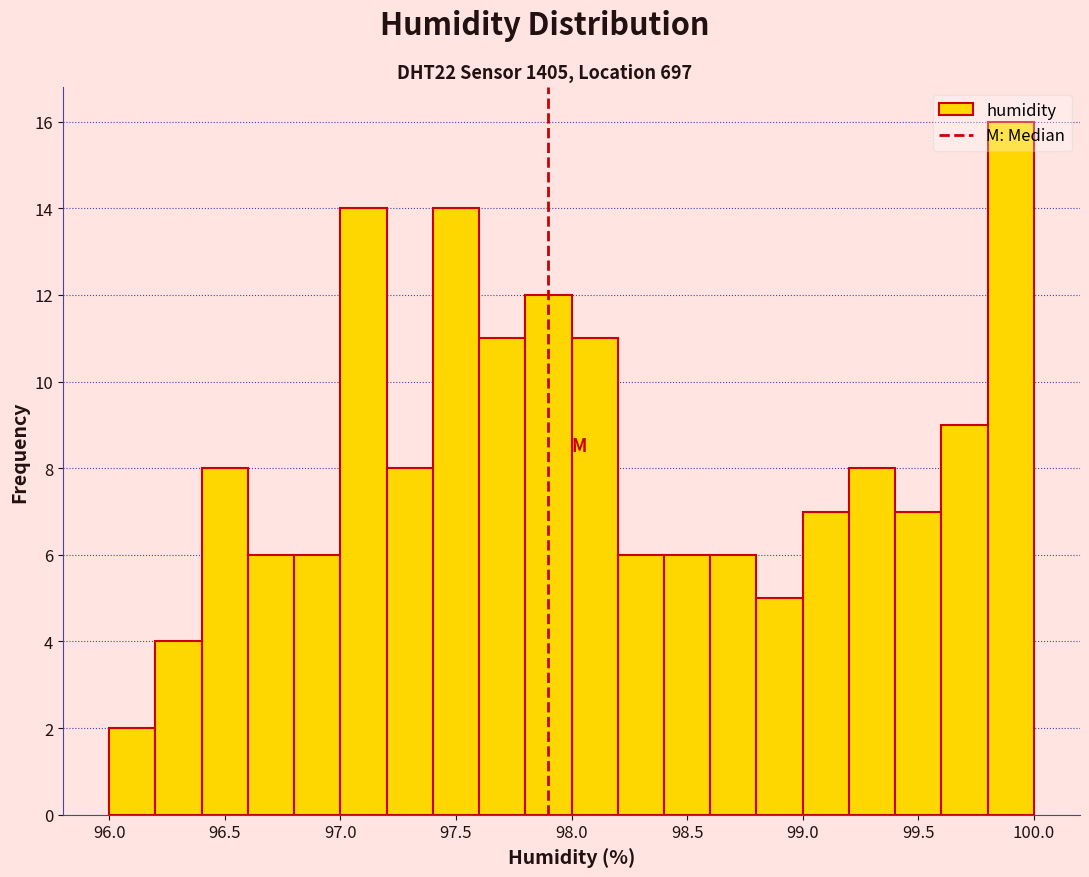

Reading left to right, transcribe this chart: for each bar, give the range it covers on the x-axis and its height. The values are not printed on the chart, so give them approximately, as read against the axis.

96.0 to 96.2: 2
96.2 to 96.4: 4
96.4 to 96.6: 8
96.6 to 96.8: 6
96.8 to 97.0: 6
97.0 to 97.2: 14
97.2 to 97.4: 8
97.4 to 97.6: 14
97.6 to 97.8: 11
97.8 to 98.0: 12
98.0 to 98.2: 11
98.2 to 98.4: 6
98.4 to 98.6: 6
98.6 to 98.8: 6
98.8 to 99.0: 5
99.0 to 99.2: 7
99.2 to 99.4: 8
99.4 to 99.6: 7
99.6 to 99.8: 9
99.8 to 100.0: 16